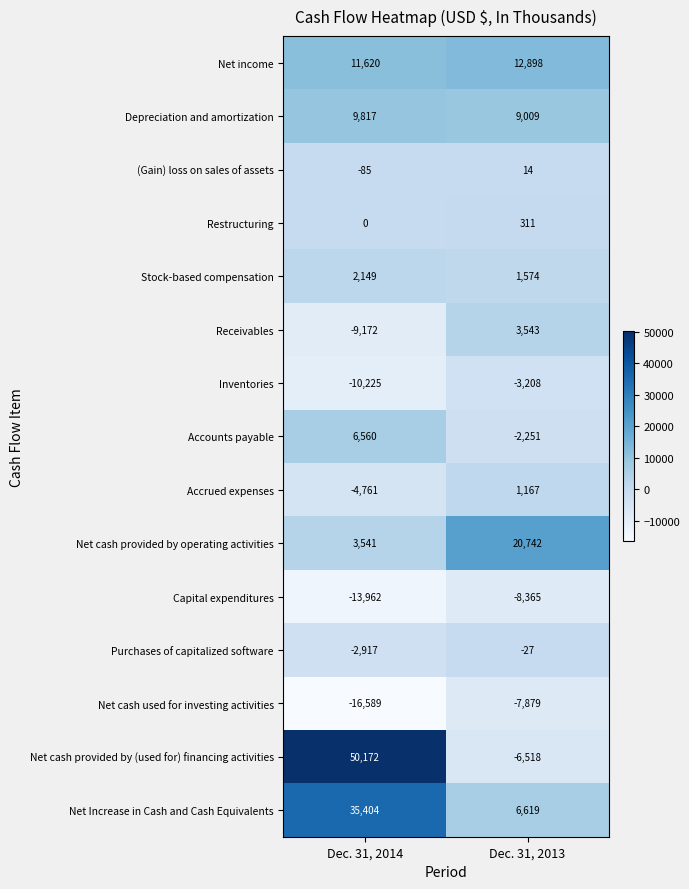

Which series changed the most between Dec. 31, 2014 and Dec. 31, 2013?

Net cash provided by (used for) financing activities